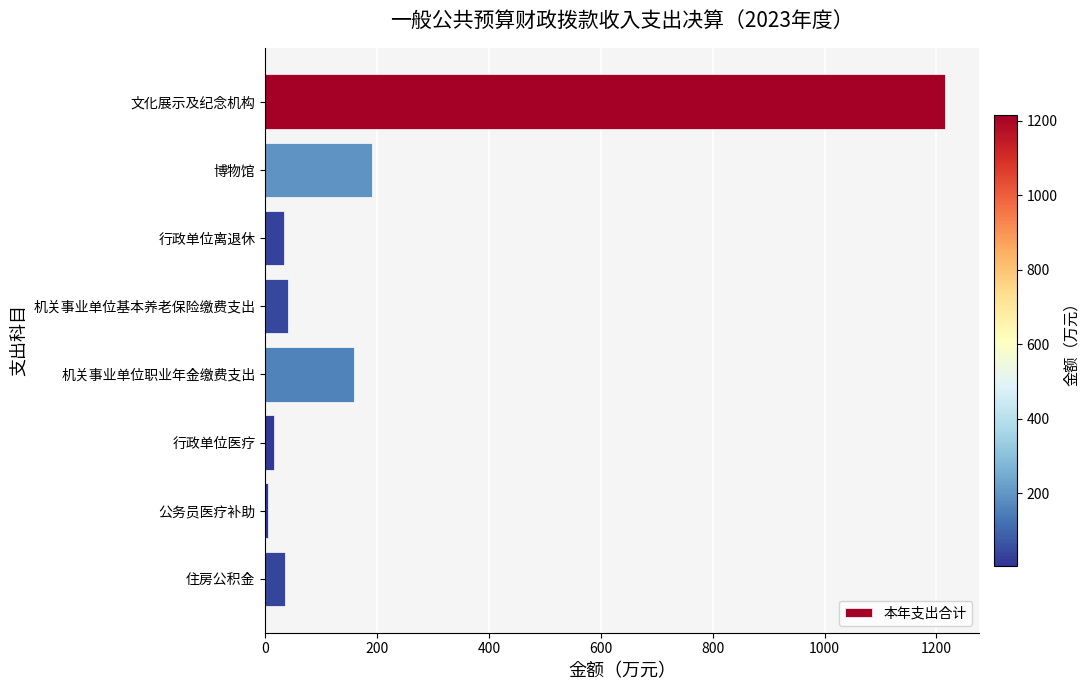

What is the label of the 3rd bar from the top?

行政单位离退休